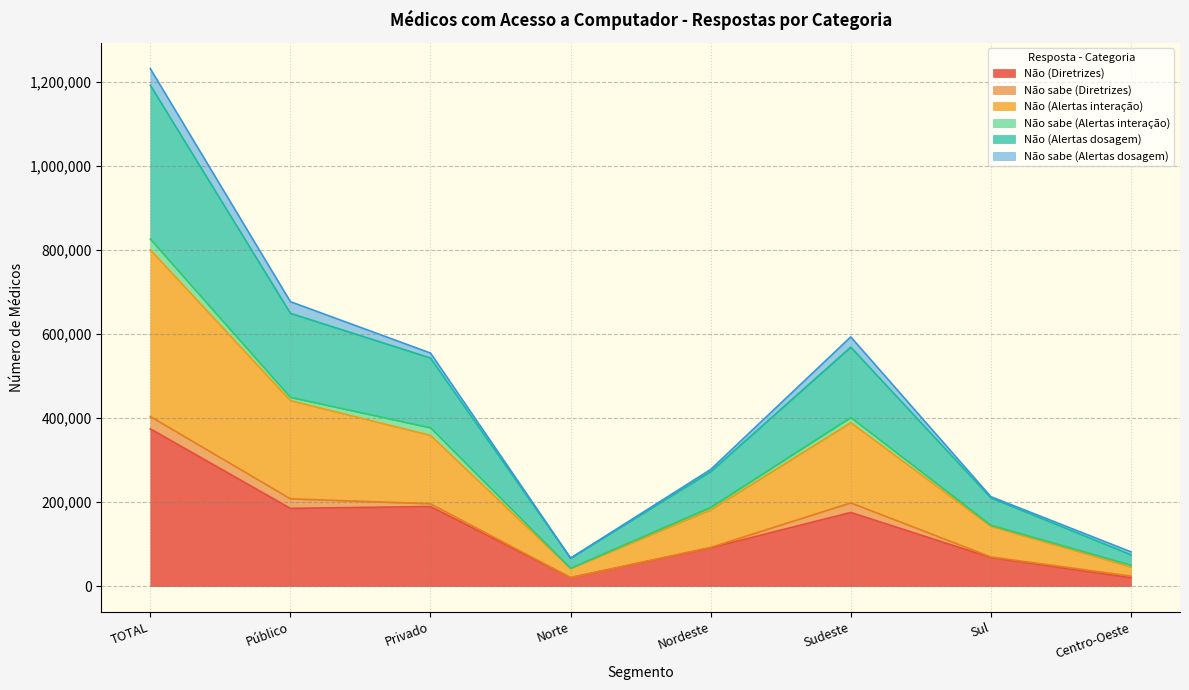

At which category is the sum across all series the highest?

TOTAL